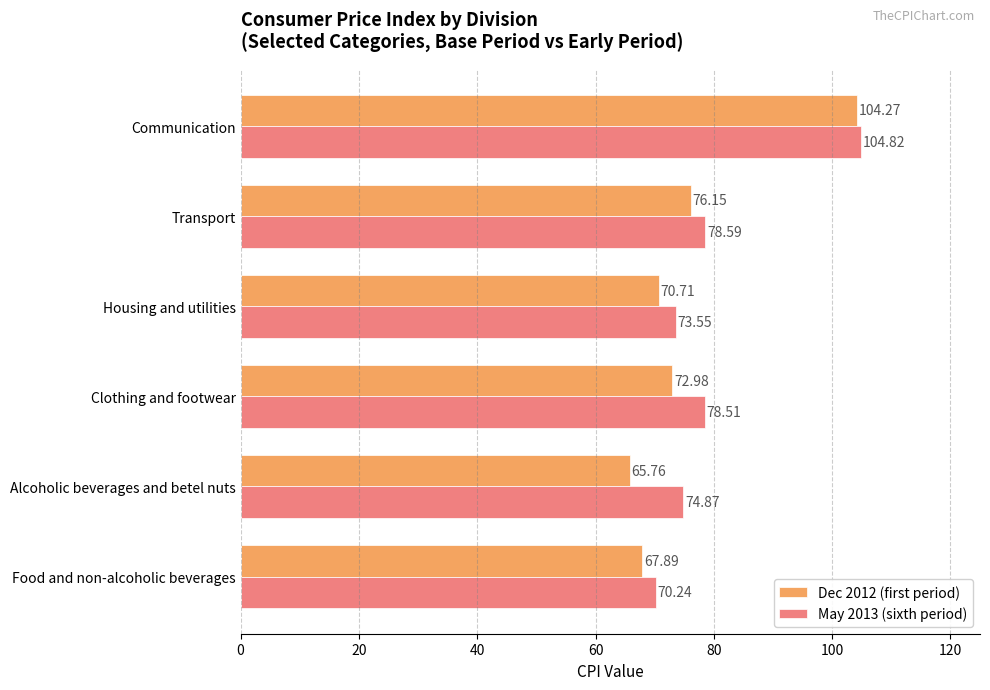

Which series changed the most between Food and non-alcoholic beverages and Clothing and footwear?

May 2013 (sixth period)